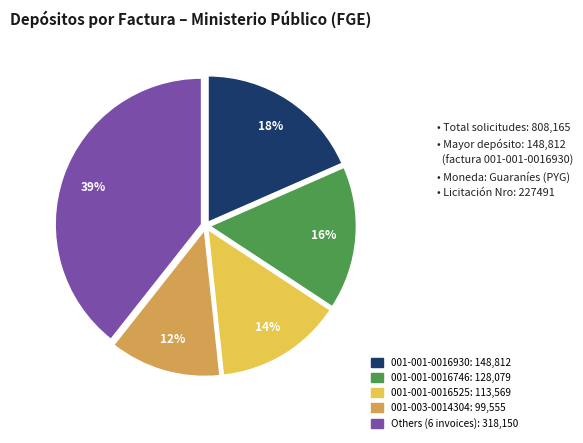

To the nearest percent, what is the difference between the largest and smallest slice percentages?

27%